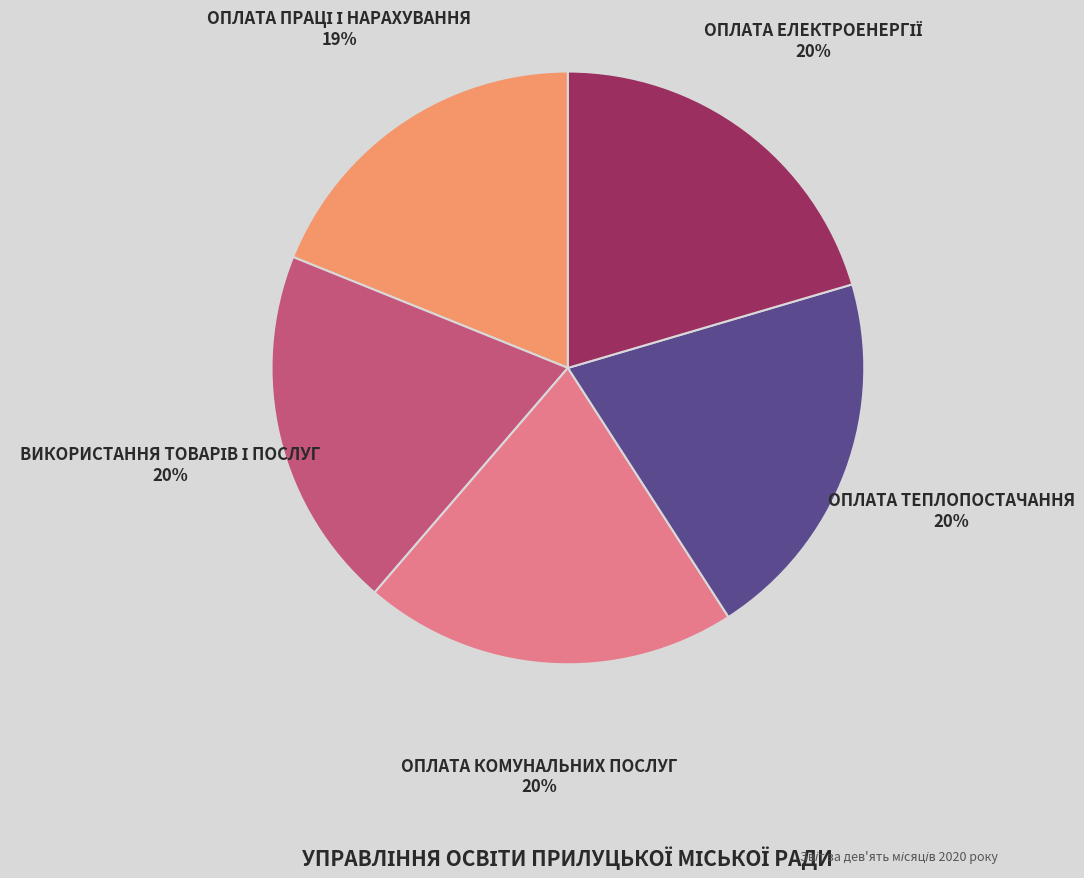

Is there any slice that represents more than half of the pie?

No